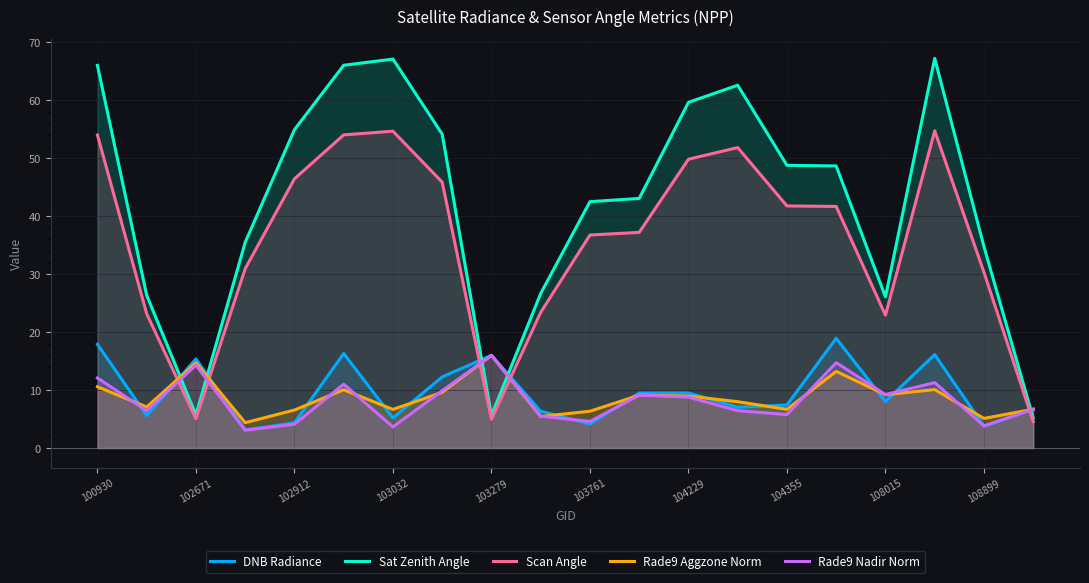

What is the maximum value shown in the chart?

67.2